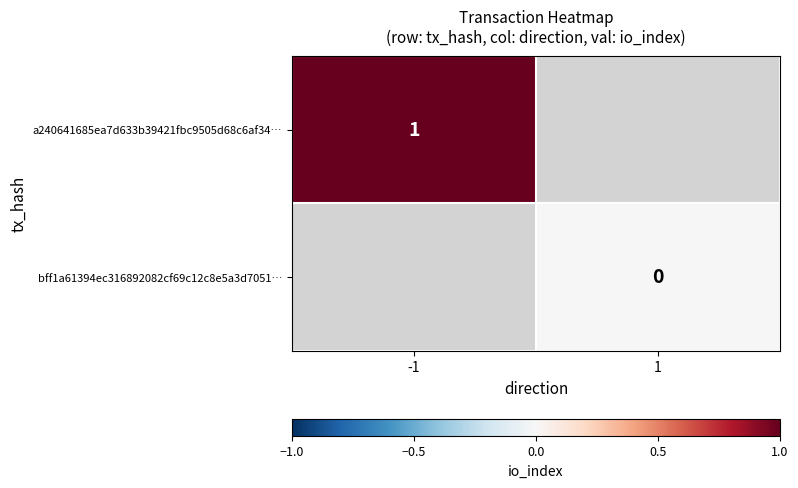

Is the value of bff1a61394ec316892082cf69c12c8e5a3d7051… at -1 greater than the value of a240641685ea7d633b39421fbc9505d68c6af34… at -1?

No